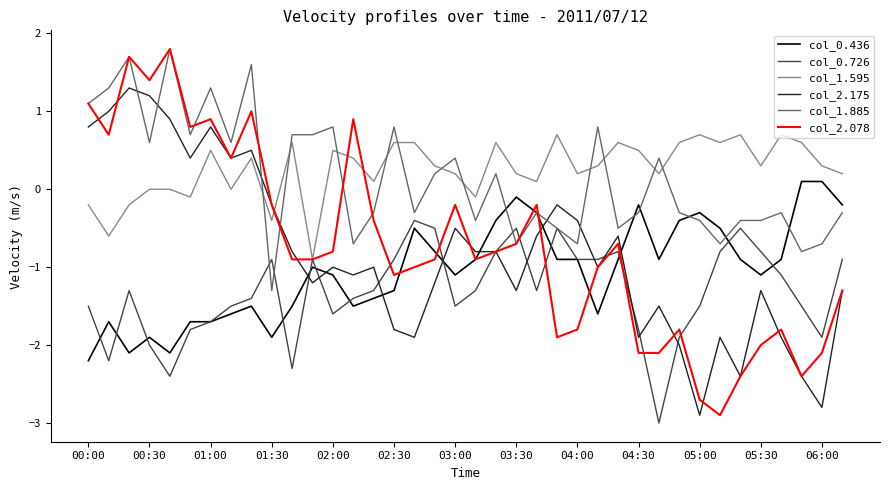

How many times do col_1.595 and col_1.885 cross each other?

11